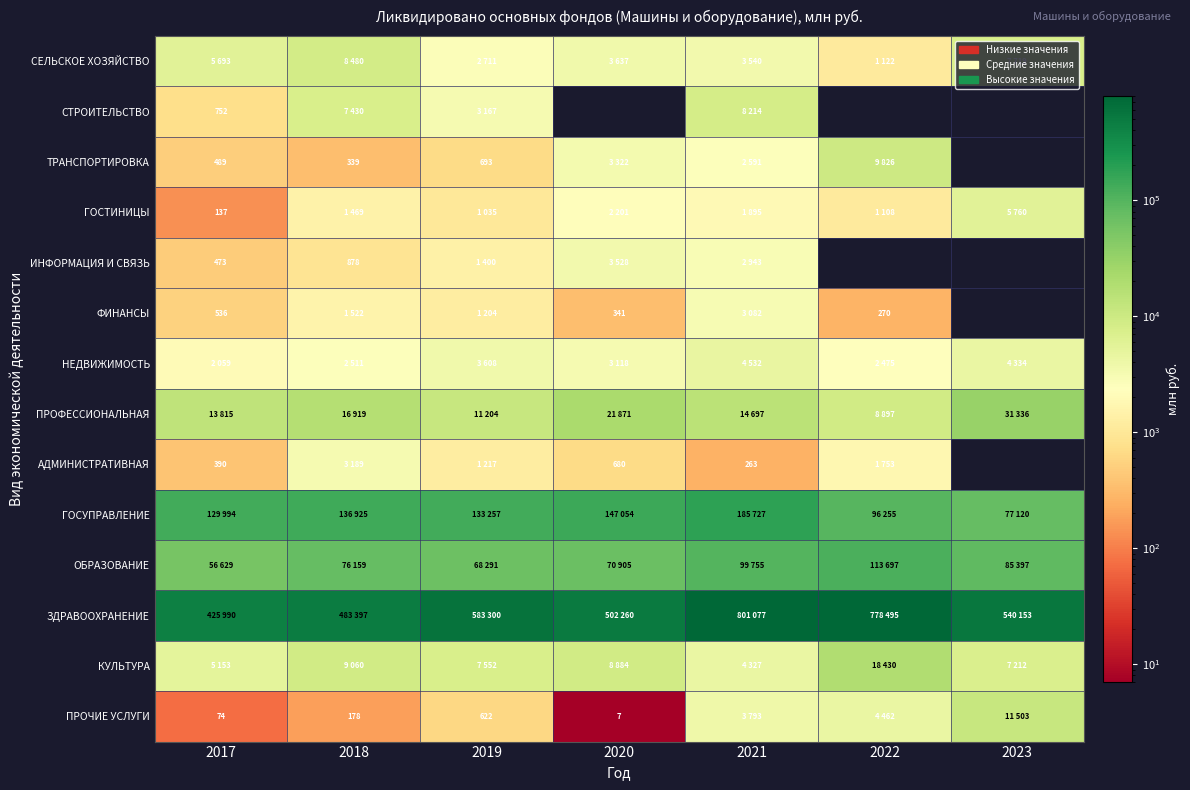

Rank the series at 2018 from lowest to highest value.

ПРОЧИЕ УСЛУГИ, ТРАНСПОРТИРОВКА, ИНФОРМАЦИЯ И СВЯЗЬ, ГОСТИНИЦЫ, ФИНАНСЫ, НЕДВИЖИМОСТЬ, АДМИНИСТРАТИВНАЯ, СТРОИТЕЛЬСТВО, СЕЛЬСКОЕ ХОЗЯЙСТВО, КУЛЬТУРА, ПРОФЕССИОНАЛЬНАЯ, ОБРАЗОВАНИЕ, ГОСУПРАВЛЕНИЕ, ЗДРАВООХРАНЕНИЕ